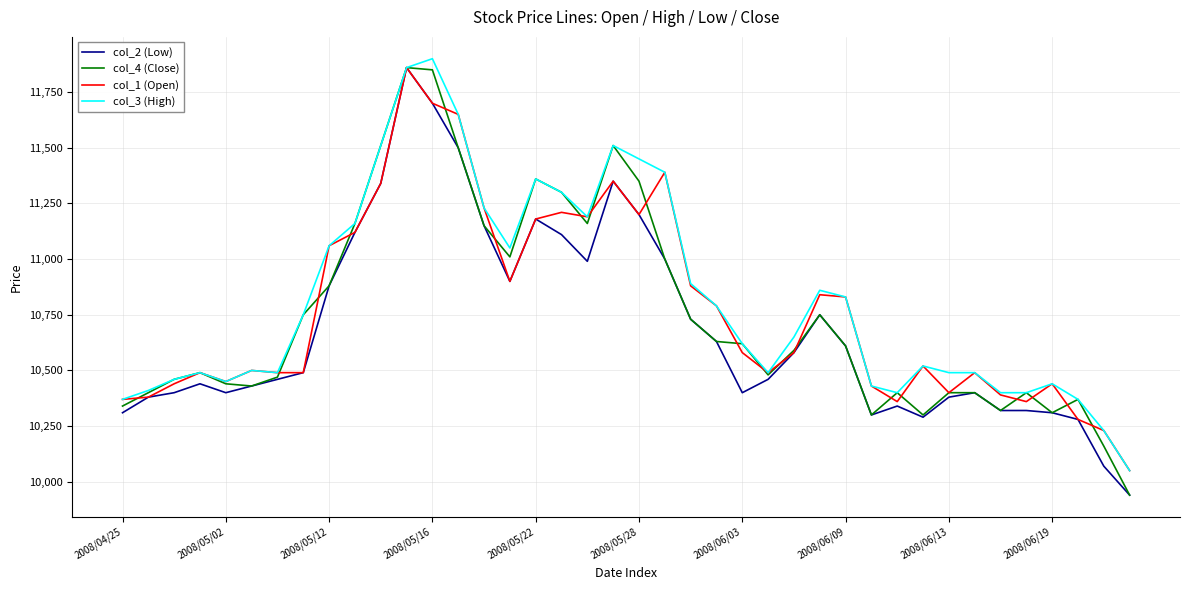

What is the highest value of the col_1 (Open) series?

11860